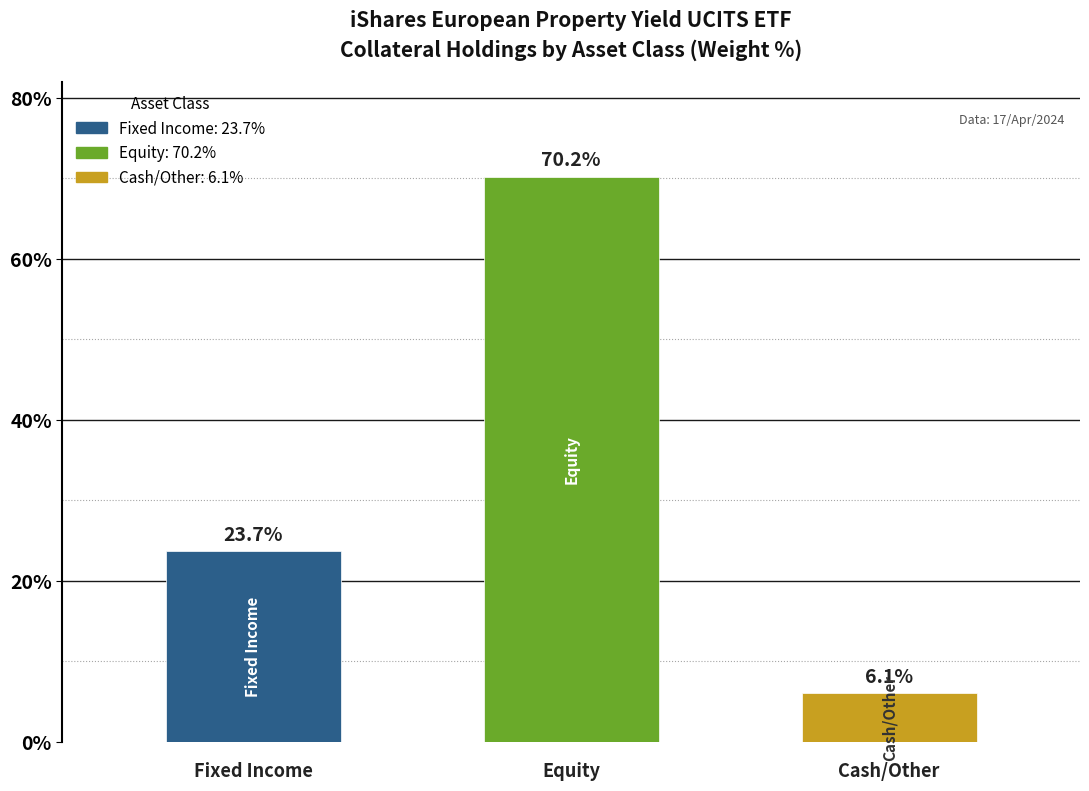

What is the average value?

33.3